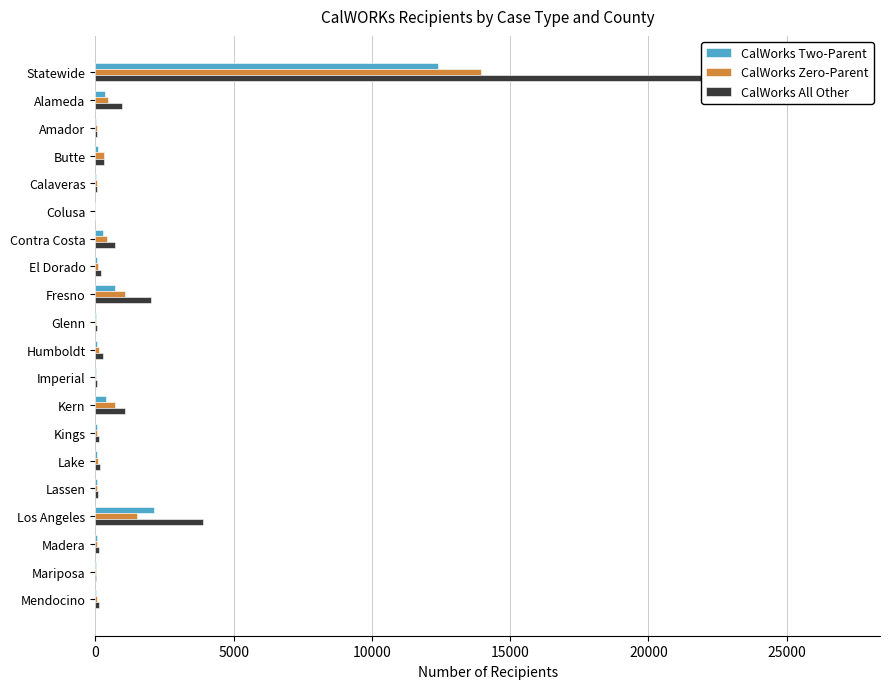

What is the average value of the CalWorks Zero-Parent series?

961